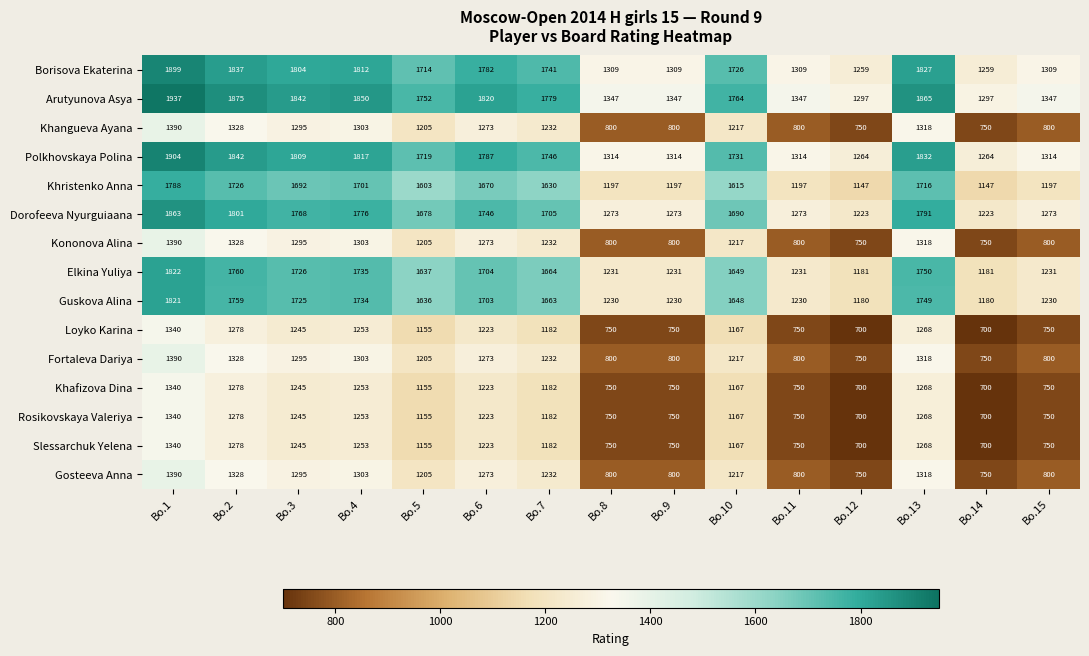

At which label is Kononova Alina closest to 1070?

Bo.5